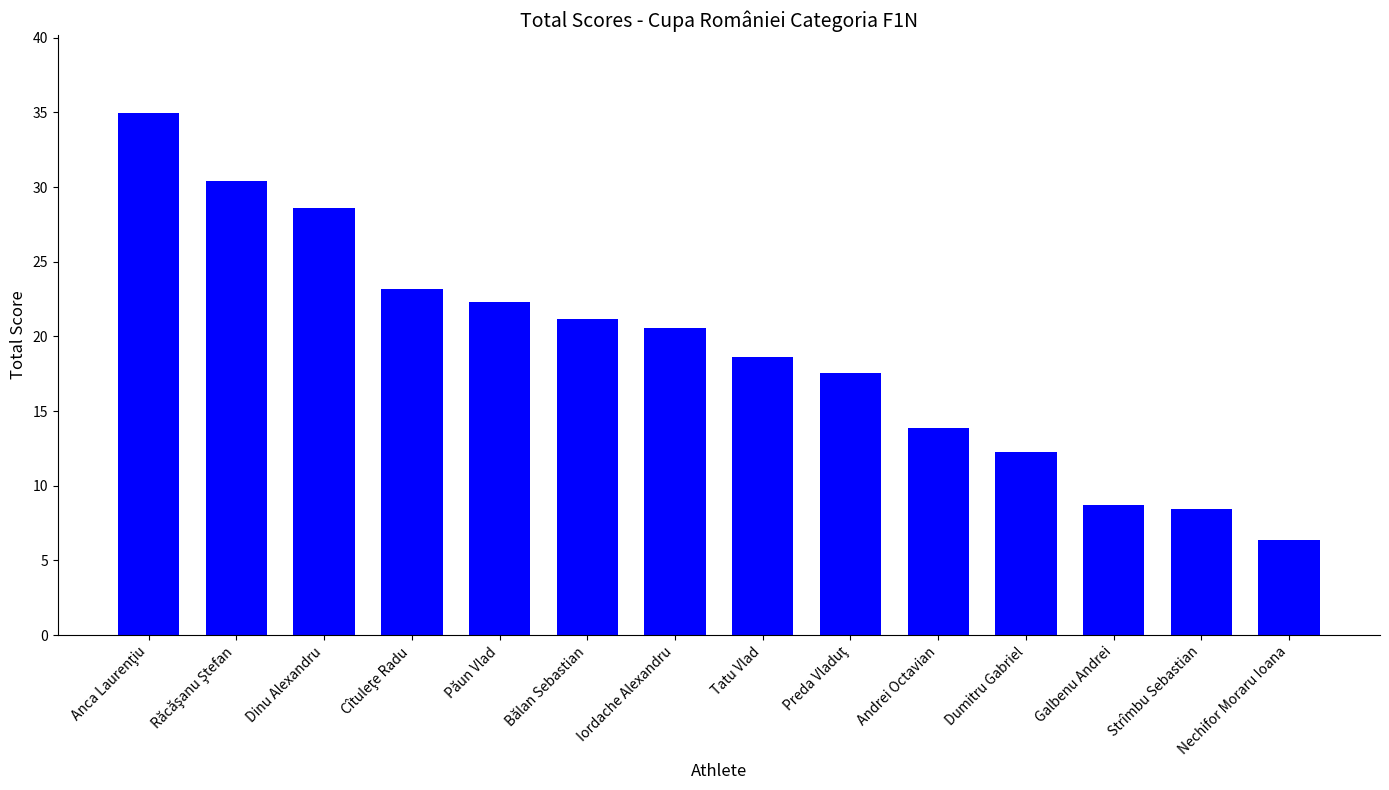

How many bars are there in total?

14